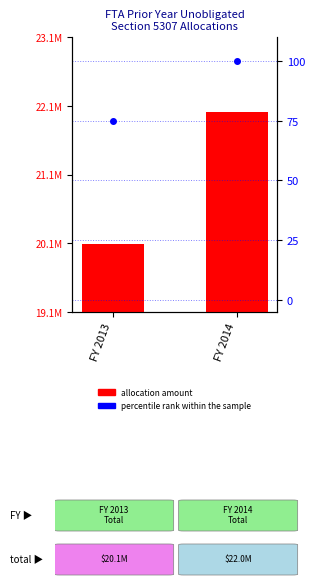

Reading left to right, extract all data points from this chart.

Allocation: 20095879	22040800
percentile rank within the sample: 75	100